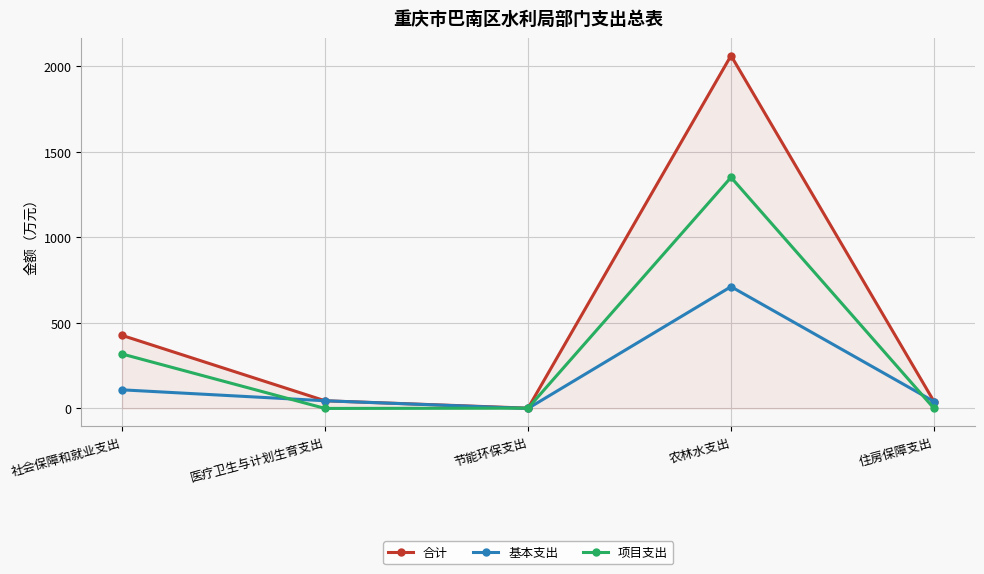

Rank the series at 农林水支出 from lowest to highest value.

基本支出, 项目支出, 合计